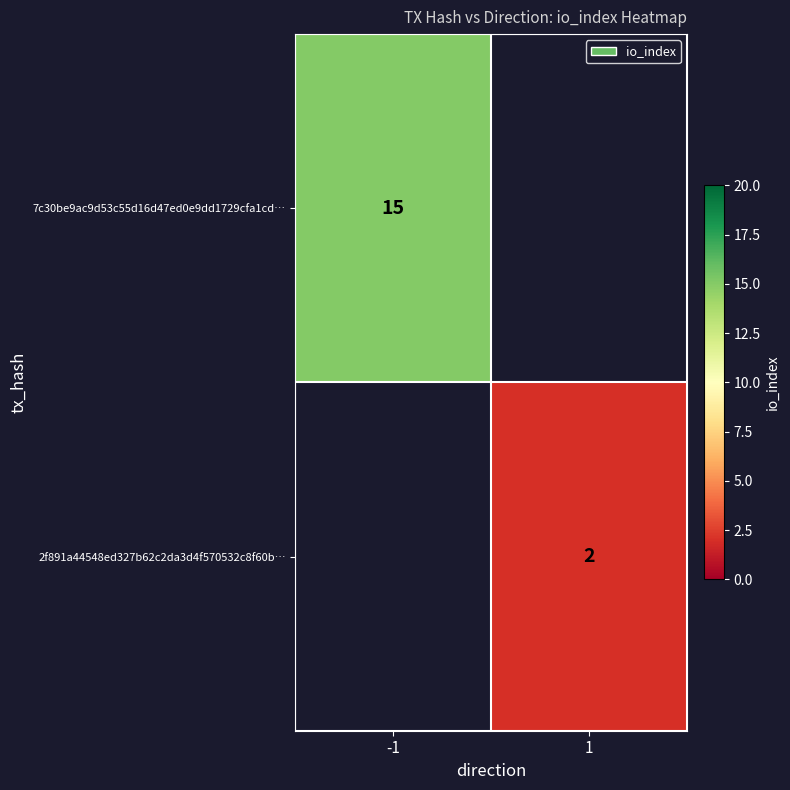

The value of 7c30be9ac9d53c55d16d47ed0e9dd1729cfa1cd… at -1 is 15. True or false?

True